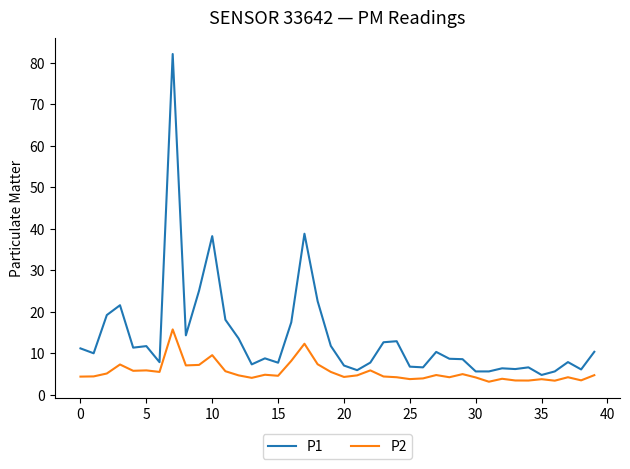

What is the lowest value of the P2 series?

3.2